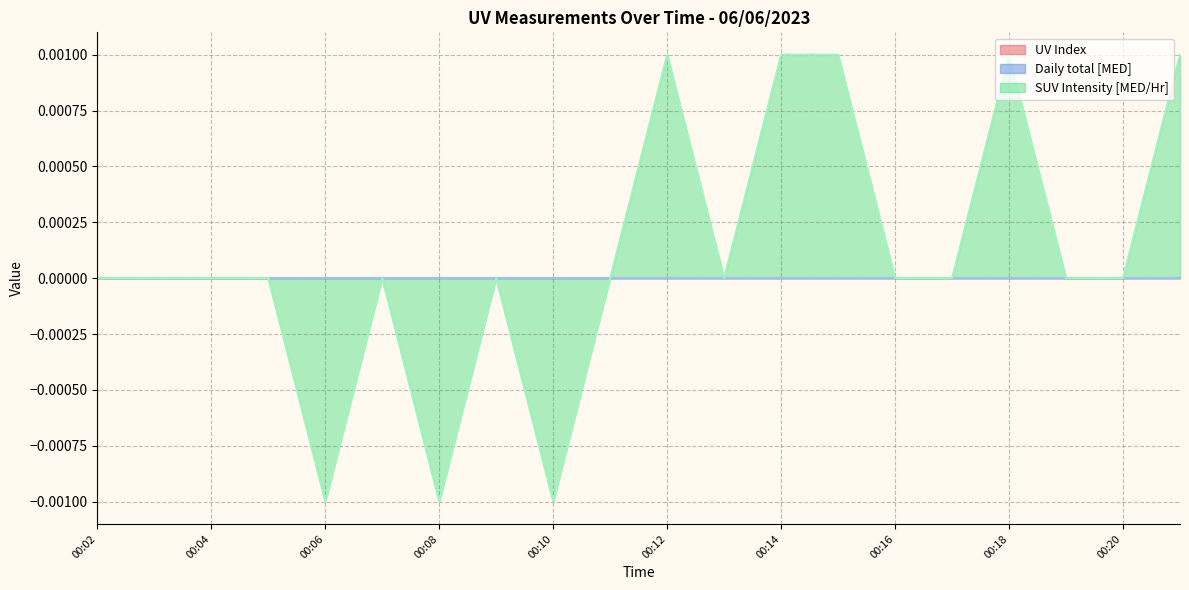

True or false: UV Index and Daily total [MED] cross at least once.

False